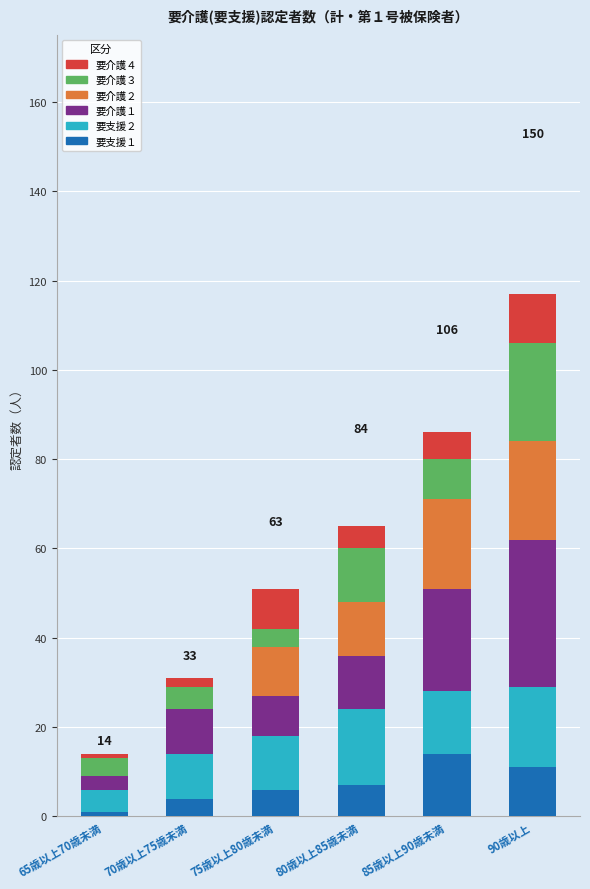

What is the total value across all series at 85歳以上90歳未満?

86